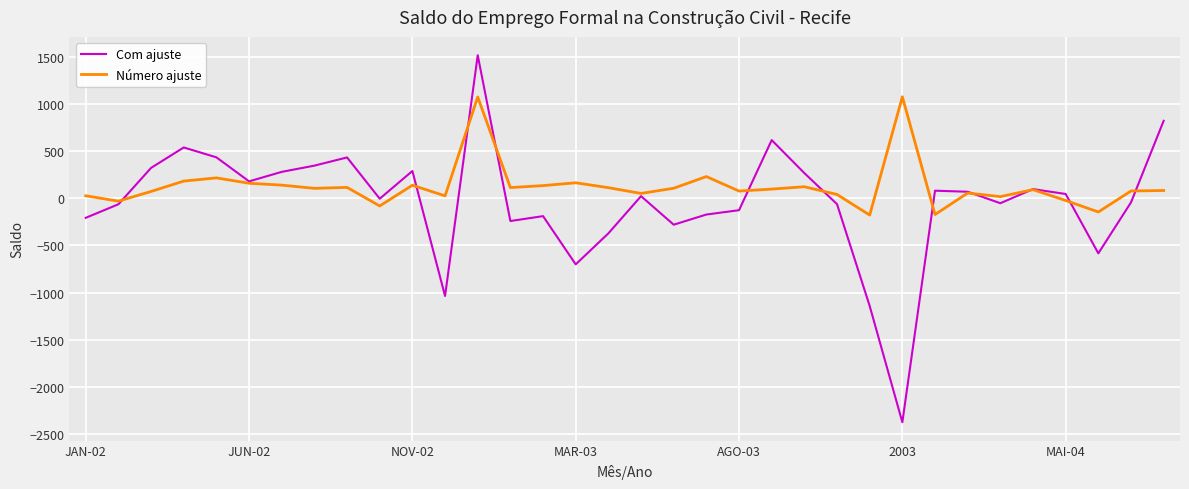

Rank the series by their maximum value, from lowest to highest.

Número ajuste, Com ajuste